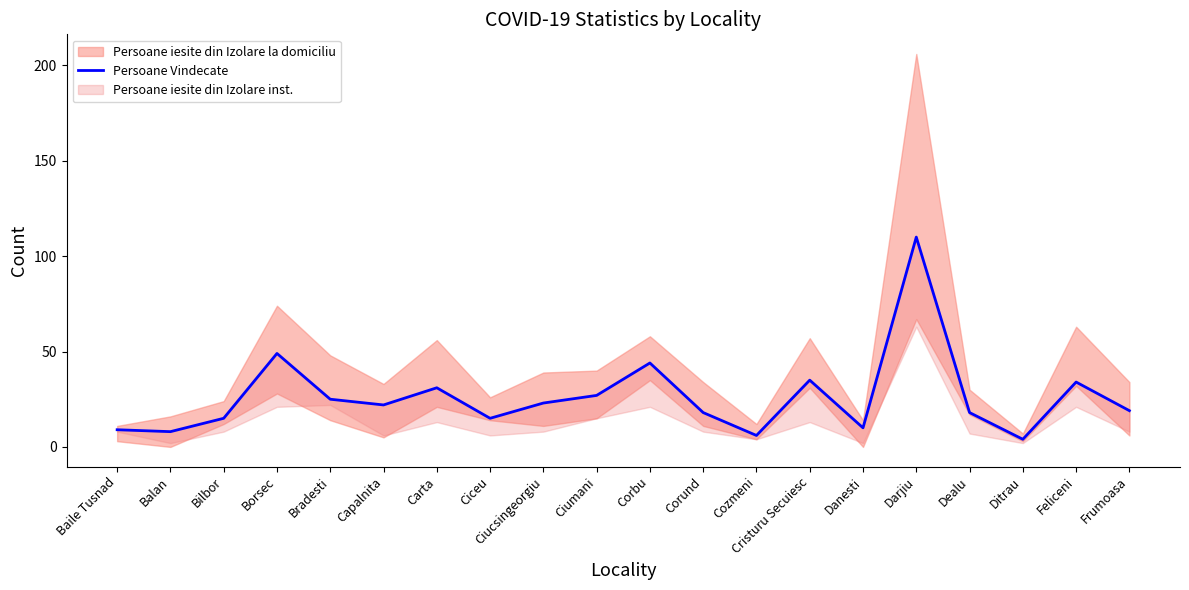

Rank the categories by value from lowest to highest.

Ditrau, Cozmeni, Balan, Baile Tusnad, Danesti, Bilbor, Ciceu, Corund, Dealu, Frumoasa, Capalnita, Ciucsingeorgiu, Bradesti, Ciumani, Carta, Feliceni, Cristuru Secuiesc, Corbu, Borsec, Darjiu